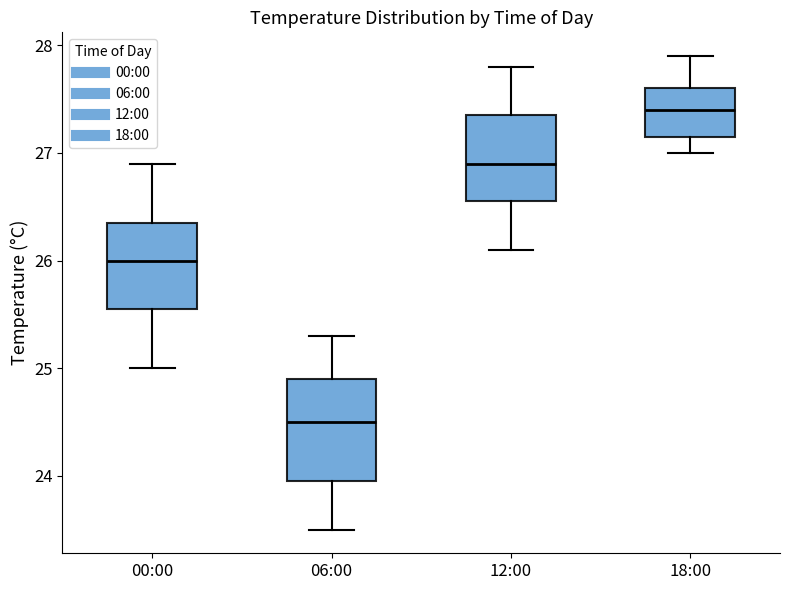

Reading left to right, transcribe this box plot: for each box, give where its median line is, the range the box spans, and where its two whiskers end, as read against the y-axis. The values are not printed on the chart, so give them approximately, as read against the axis.

00:00: median 26.0, box 25.6 to 26.4, whiskers 25.0 to 26.9
06:00: median 24.5, box 24.0 to 24.9, whiskers 23.5 to 25.3
12:00: median 26.9, box 26.6 to 27.4, whiskers 26.1 to 27.8
18:00: median 27.4, box 27.2 to 27.6, whiskers 27.0 to 27.9